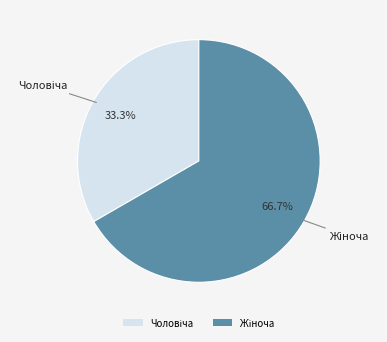

Is there any slice that represents more than half of the pie?

Yes